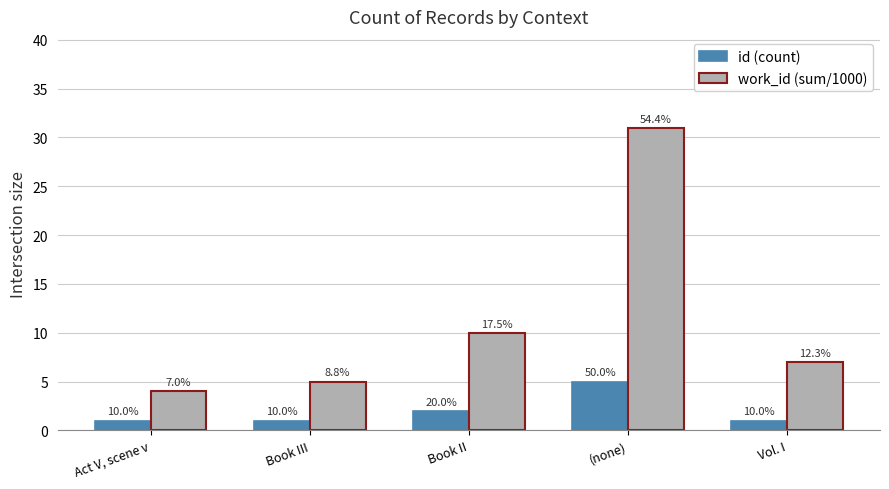

True or false: work_id (sum/1000) has a value of 16 at Book II.

False